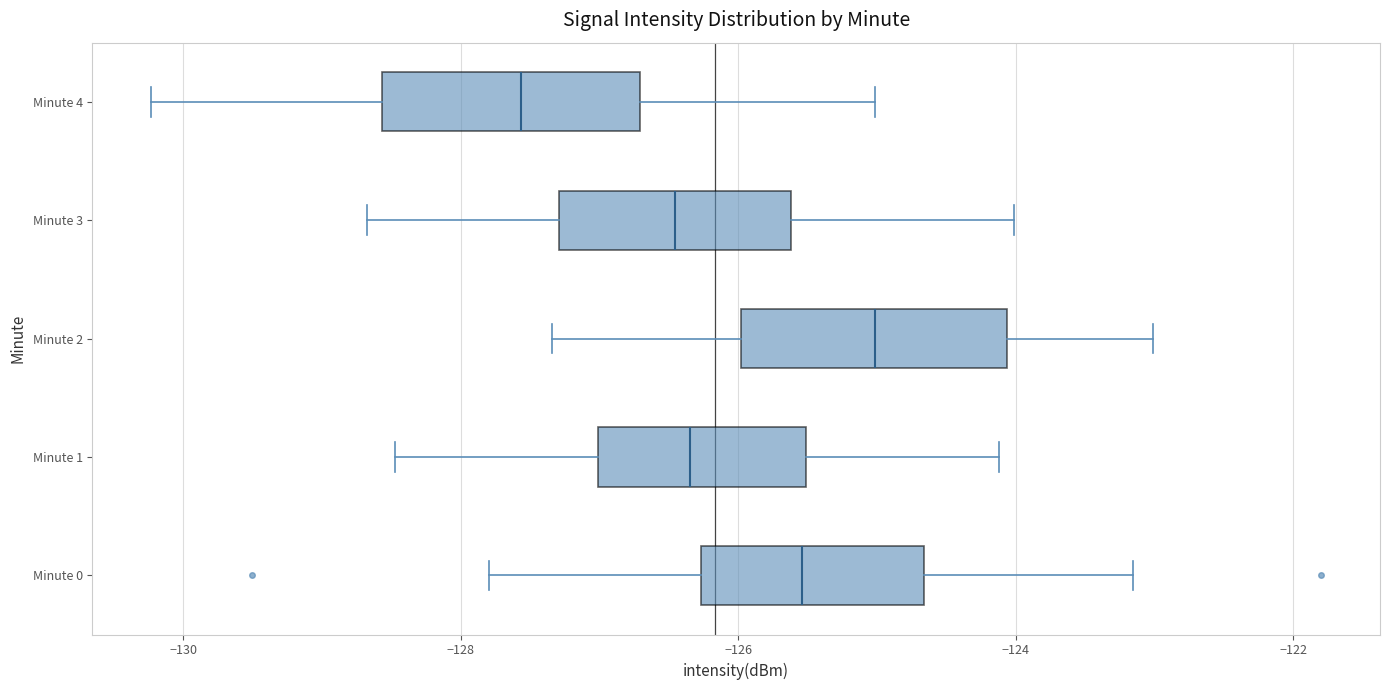

Which box has the furthest to the right median line?

Minute 2